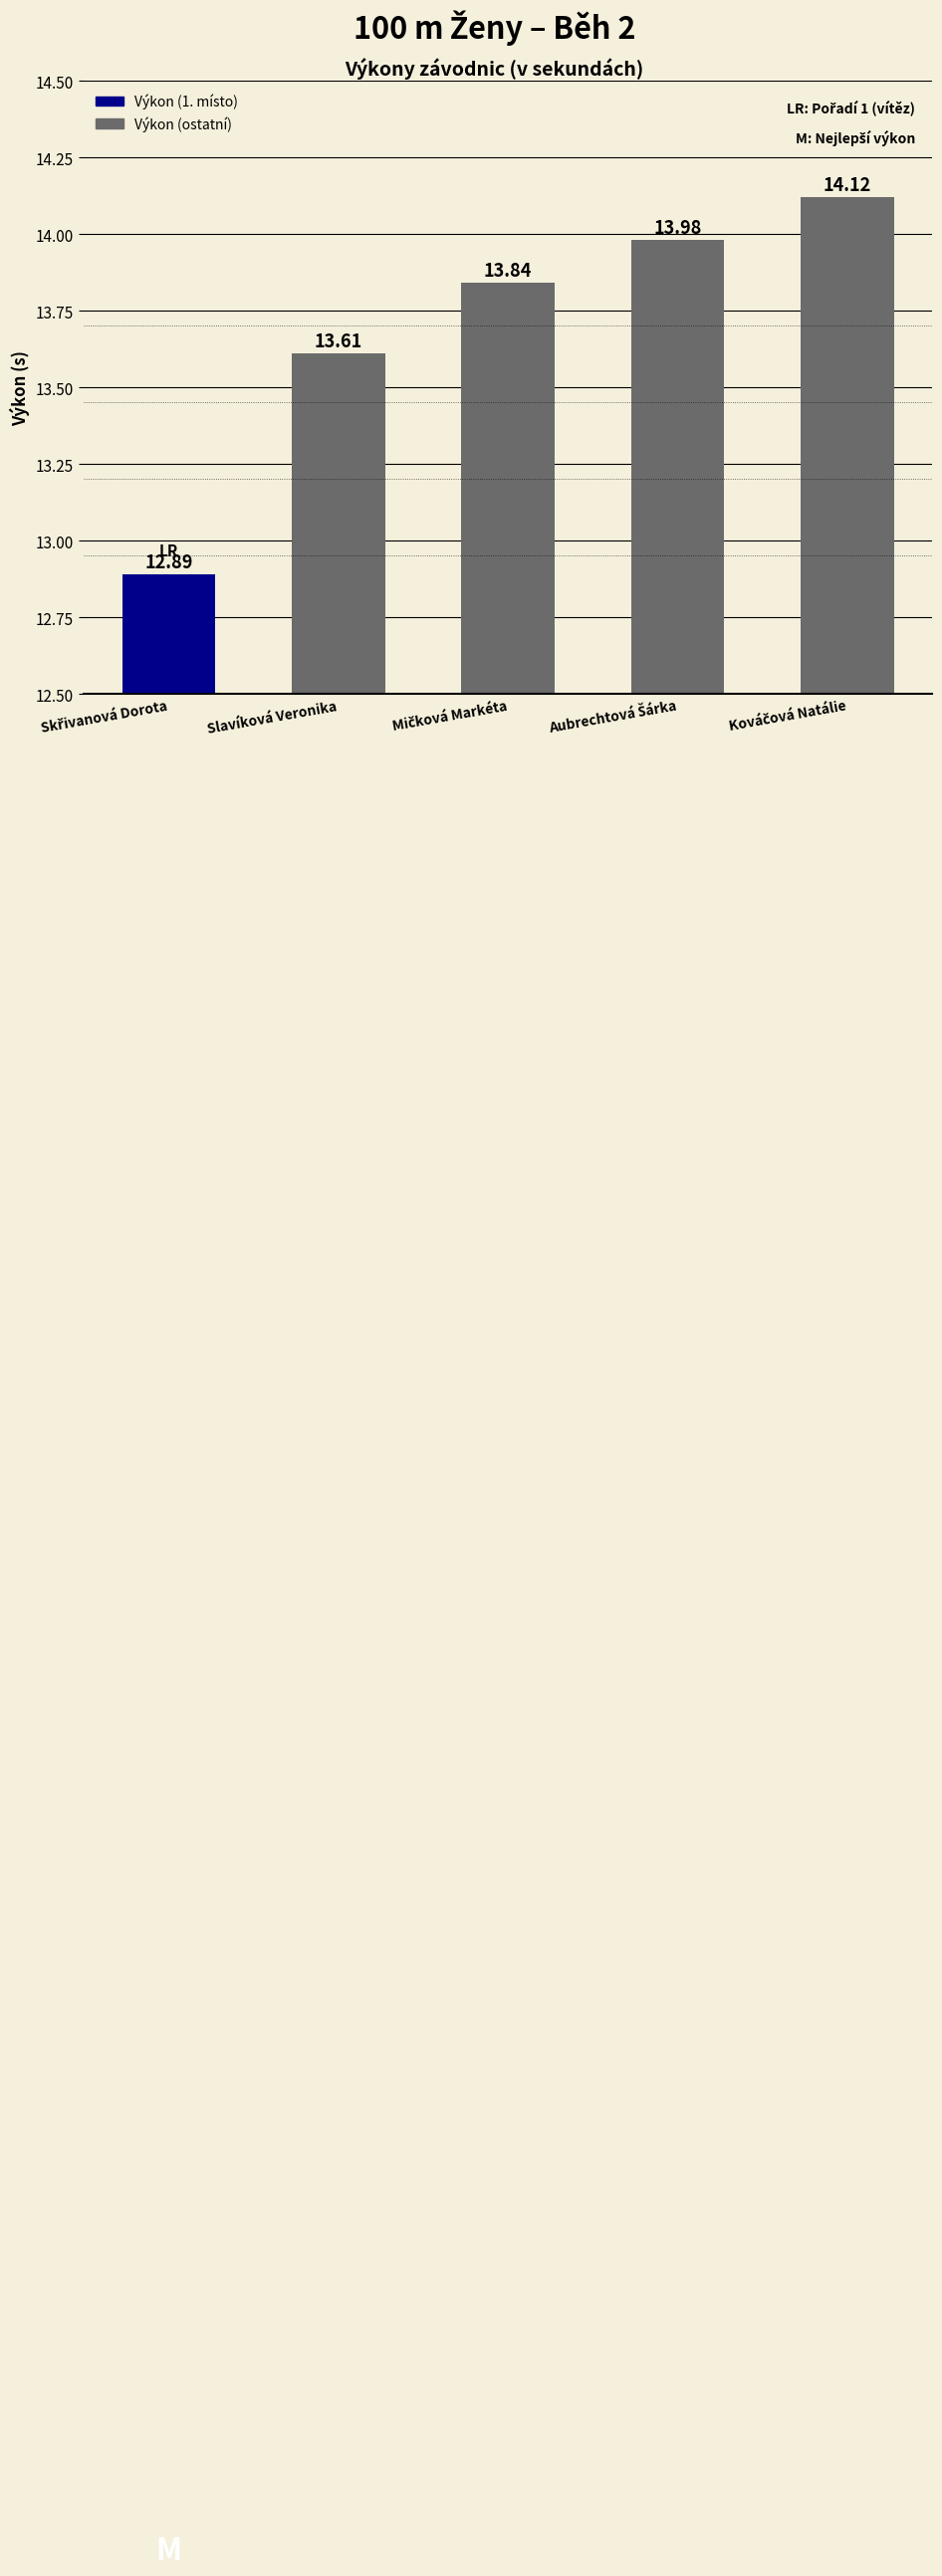

At which label does the data first exceed 13?

Slavíková Veronika